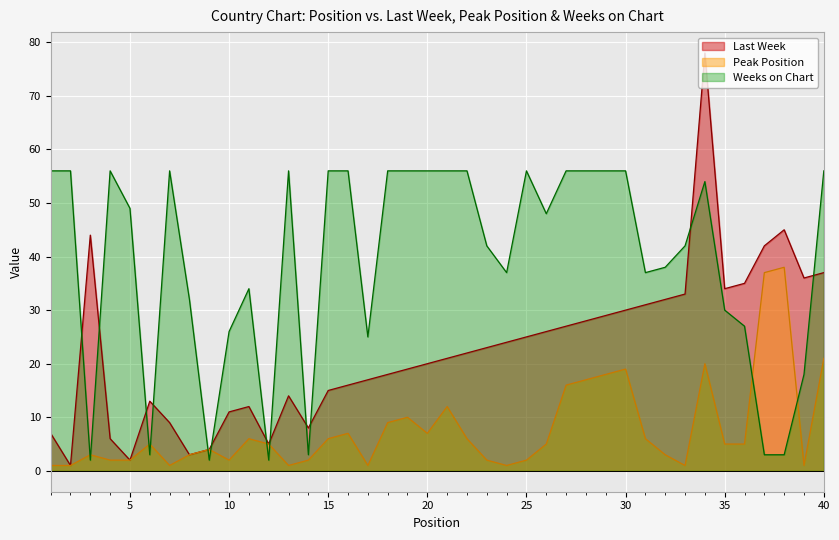

Rank the series by their maximum value, from highest to lowest.

Last Week, Weeks on Chart, Peak Position